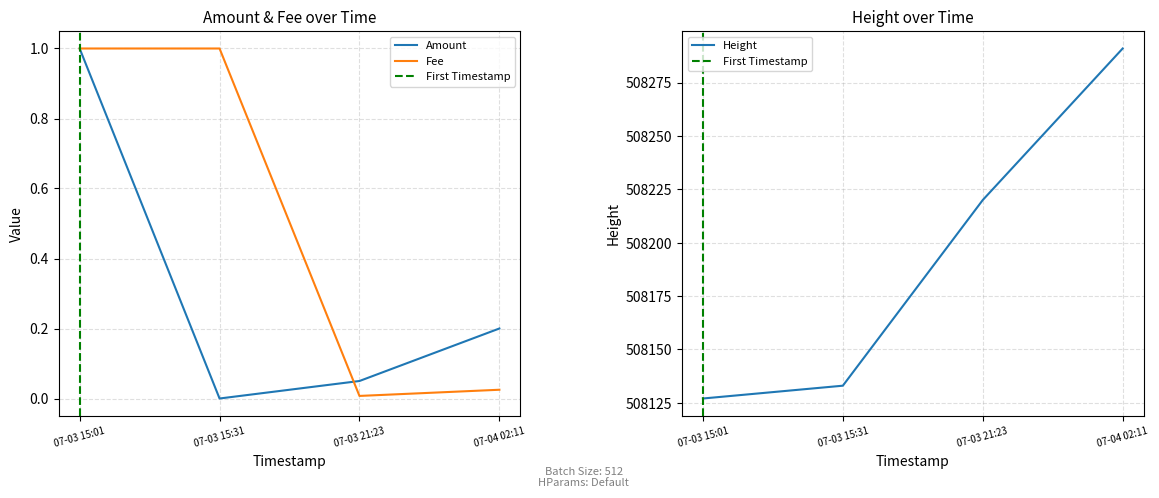

True or false: Amount and Height cross at least once.

False